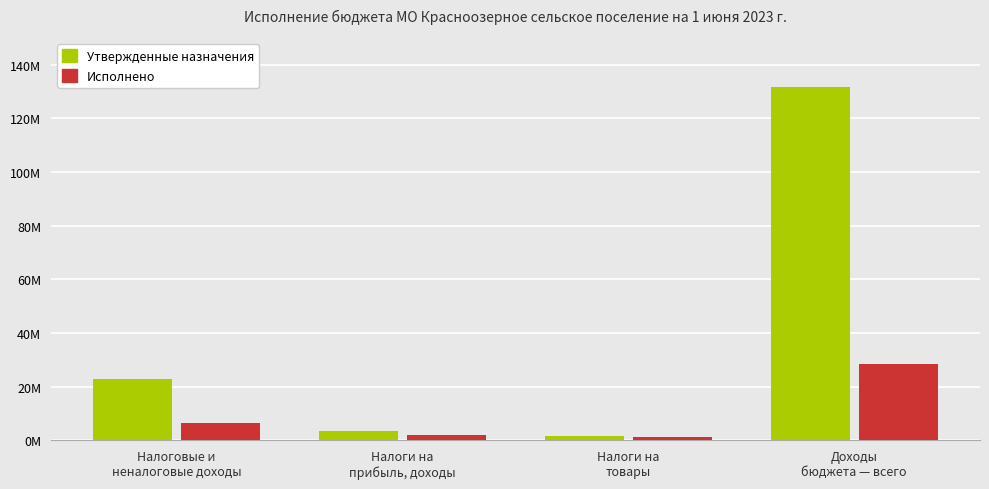

Does the chart contain any negative values?

No